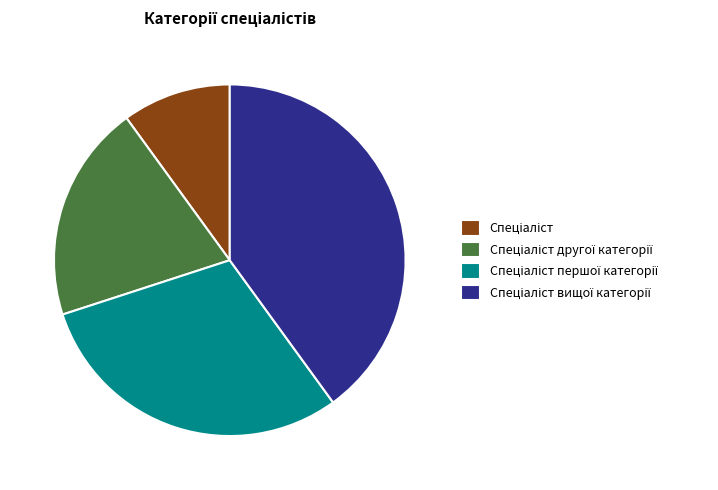

Is there a majority slice in this chart?

No